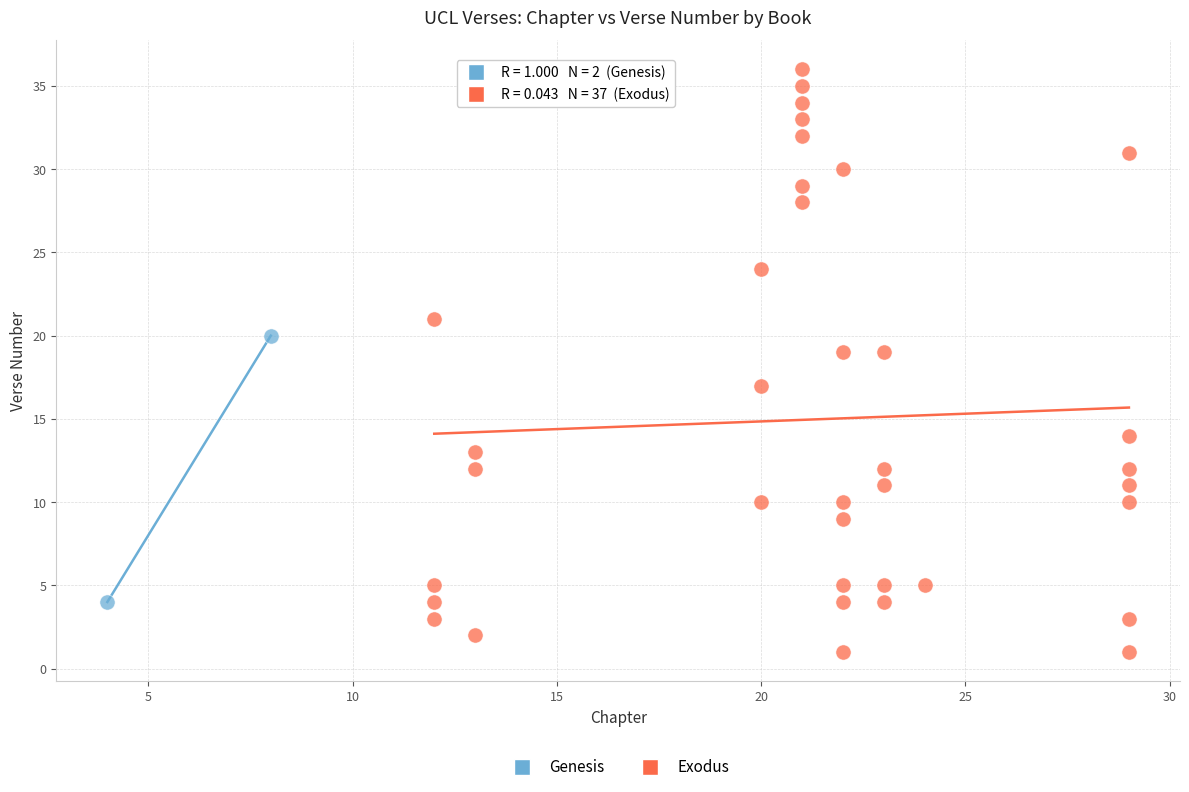

What are all the series names shown in the legend?

Genesis, Exodus